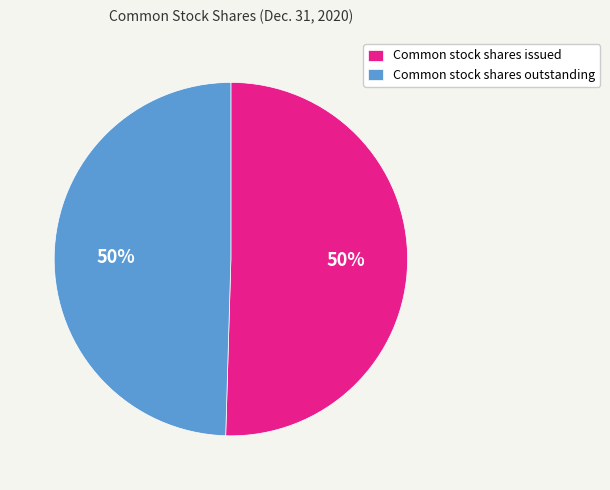

To the nearest percent, what is the combined percentage of Common stock shares outstanding and Common stock shares issued?

100%